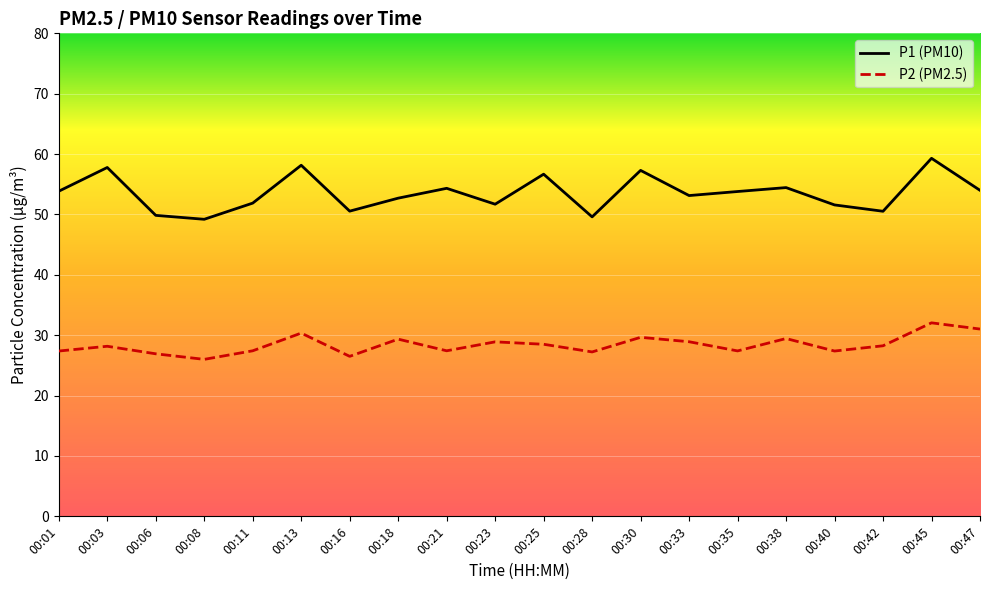

What is the difference between the maximum and minimum values in the P1 (PM10) series?

10.1